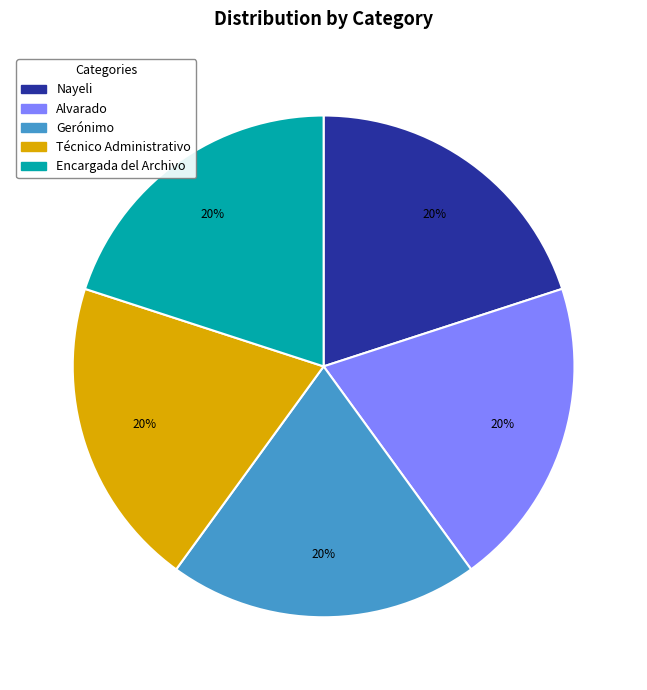

Is there a majority slice in this chart?

No